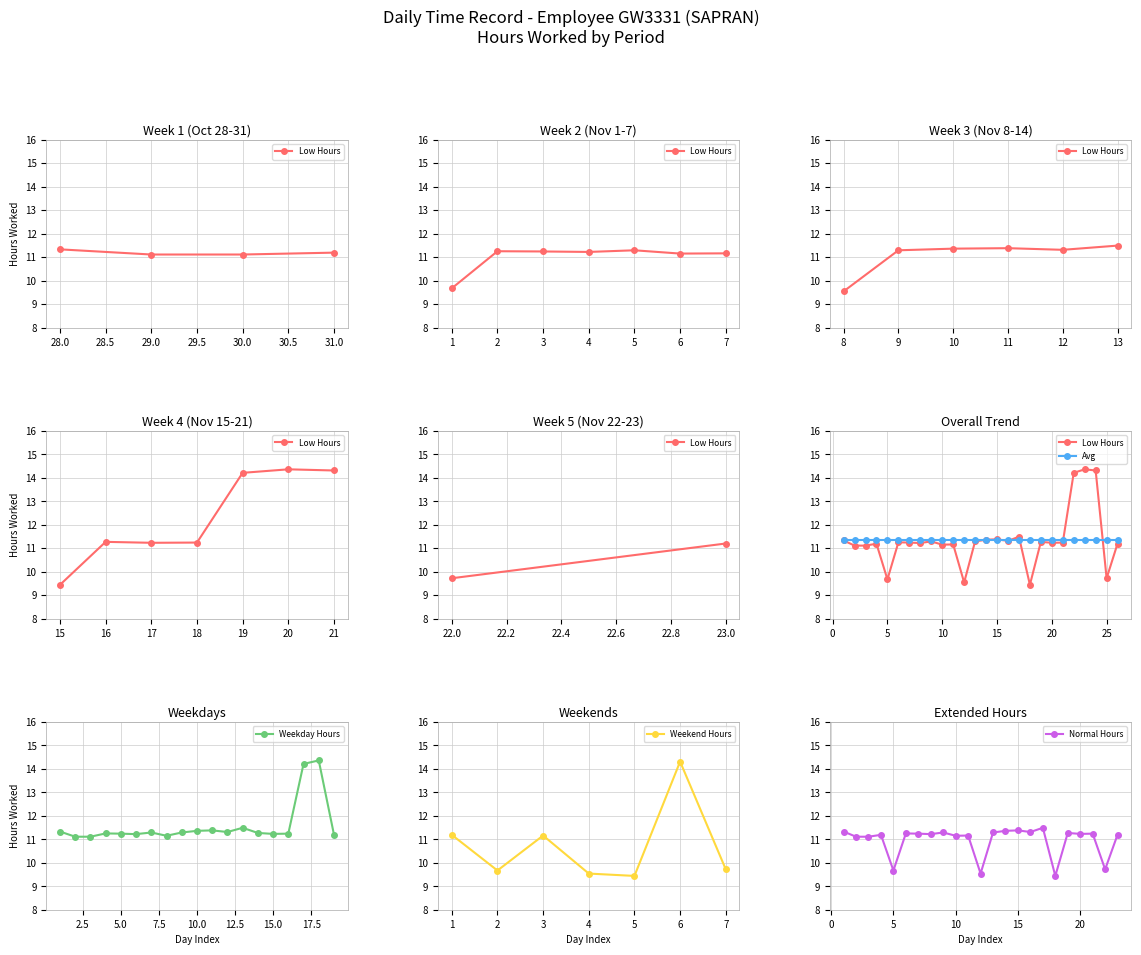

True or false: Weekday Hours has a value of 11.2 at 5.0.

True